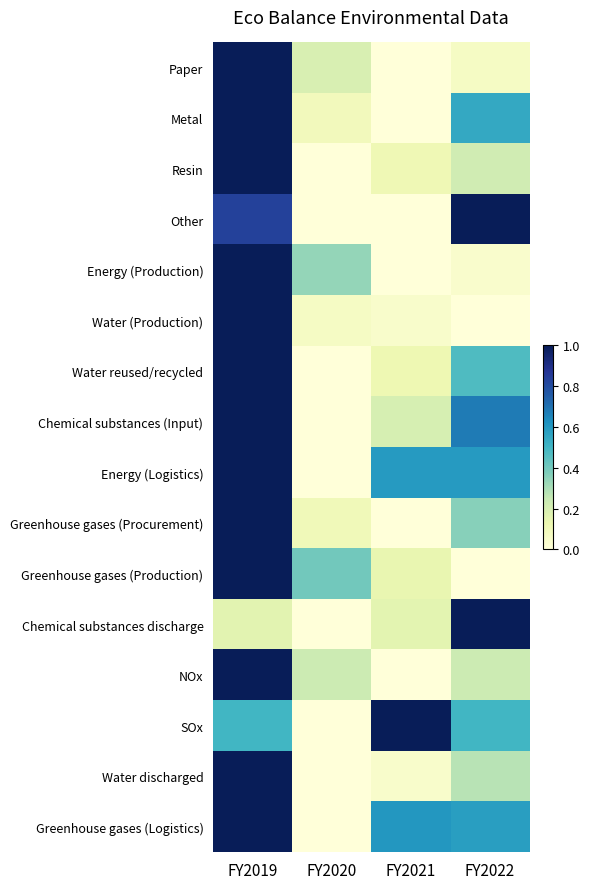

Reading left to right, extract all data points from this chart.

Paper: FY2019=1.0	FY2020=0.2	FY2021=0.0	FY2022=0.1
Metal: FY2019=1.0	FY2020=0.1	FY2021=0.0	FY2022=0.5
Resin: FY2019=1.0	FY2020=0.0	FY2021=0.1	FY2022=0.2
Other: FY2019=0.8	FY2020=0.0	FY2021=0.0	FY2022=1.0
Energy (Production): FY2019=1.0	FY2020=0.3	FY2021=0.0	FY2022=0.0
Water (Production): FY2019=1.0	FY2020=0.1	FY2021=0.0	FY2022=0.0
Water reused/recycled: FY2019=1.0	FY2020=0.0	FY2021=0.1	FY2022=0.5
Chemical substances (Input): FY2019=1.0	FY2020=0.0	FY2021=0.2	FY2022=0.7
Energy (Logistics): FY2019=1.0	FY2020=0.0	FY2021=0.6	FY2022=0.6
Greenhouse gases (Procurement): FY2019=1.0	FY2020=0.1	FY2021=0.0	FY2022=0.4
Greenhouse gases (Production): FY2019=1.0	FY2020=0.4	FY2021=0.1	FY2022=0.0
Chemical substances discharge: FY2019=0.2	FY2020=0.0	FY2021=0.2	FY2022=1.0
NOx: FY2019=1.0	FY2020=0.2	FY2021=0.0	FY2022=0.2
SOx: FY2019=0.5	FY2020=0.0	FY2021=1.0	FY2022=0.5
Water discharged: FY2019=1.0	FY2020=0.0	FY2021=0.0	FY2022=0.3
Greenhouse gases (Logistics): FY2019=1.0	FY2020=0.0	FY2021=0.6	FY2022=0.6